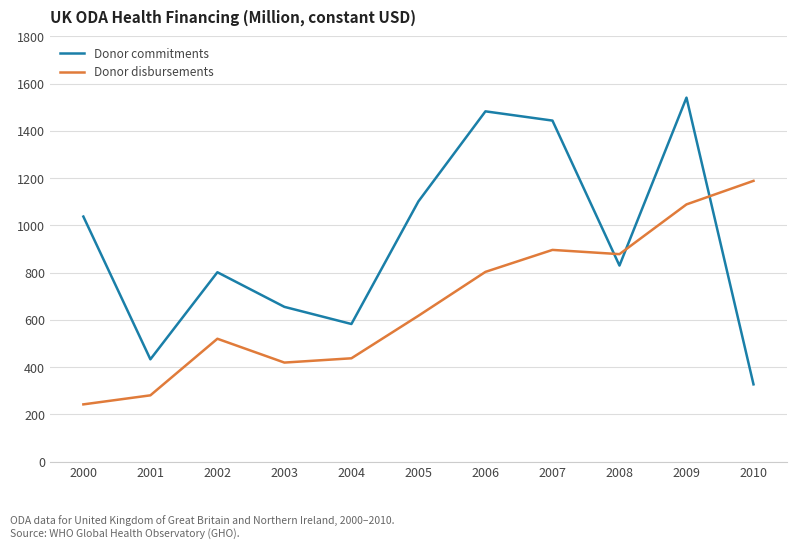

In Donor commitments, how many points are higher than both neighbors (excluding endpoints)?

3